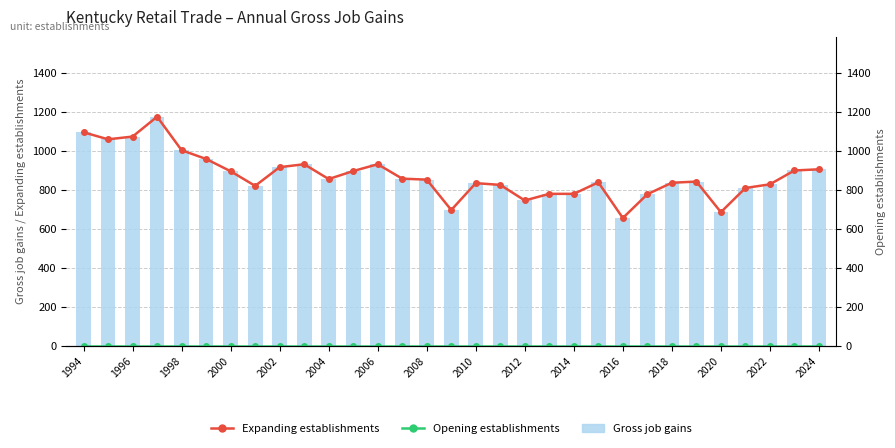

Between 2000 and 2020, which series saw the biggest shift?

Expanding establishments